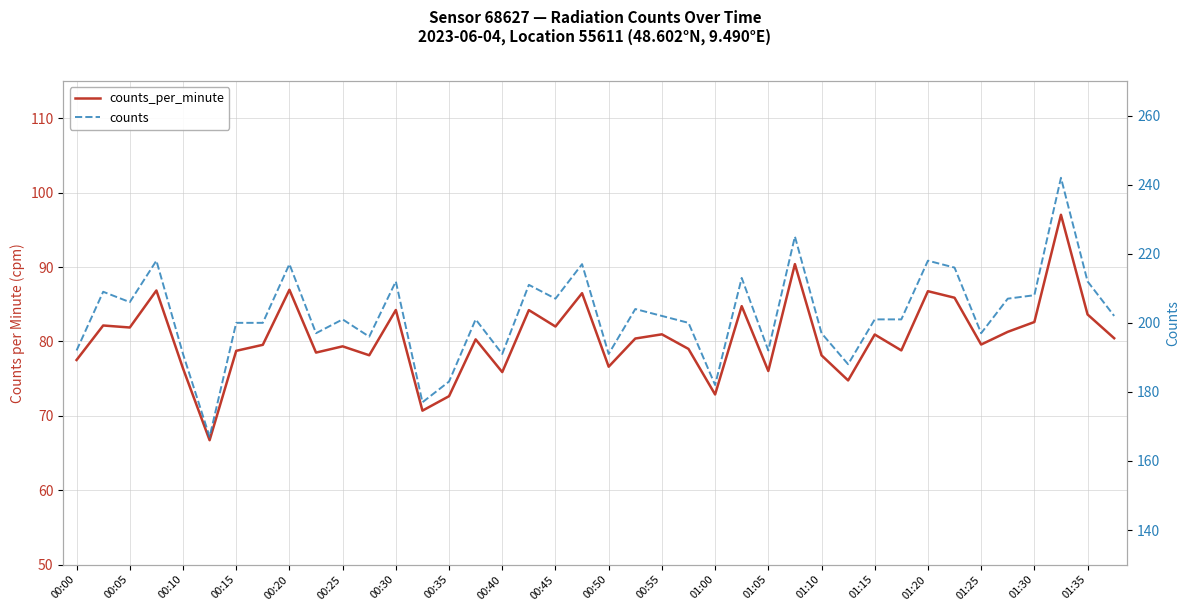

True or false: counts and counts_per_minute cross at least once.

False